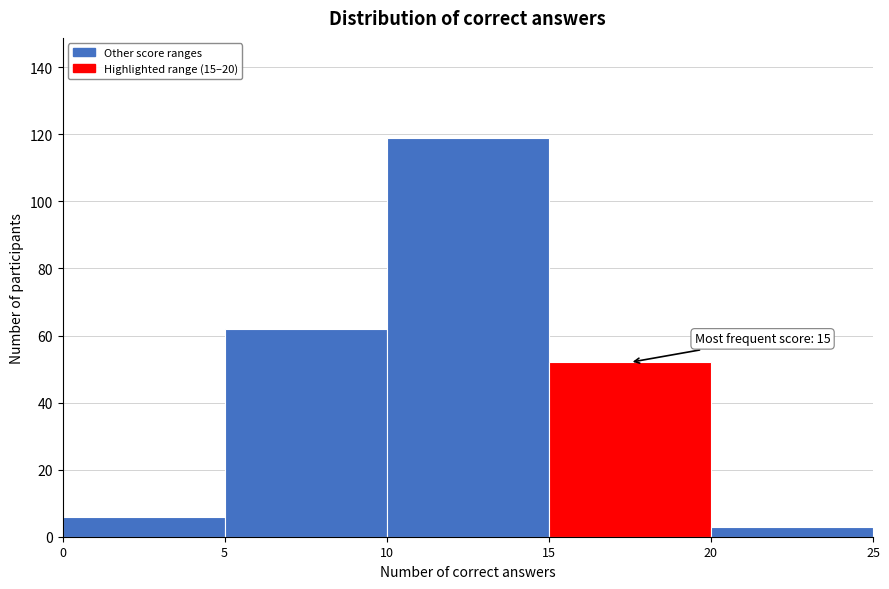

Which range on the x-axis has the tallest bar?

10 to 15